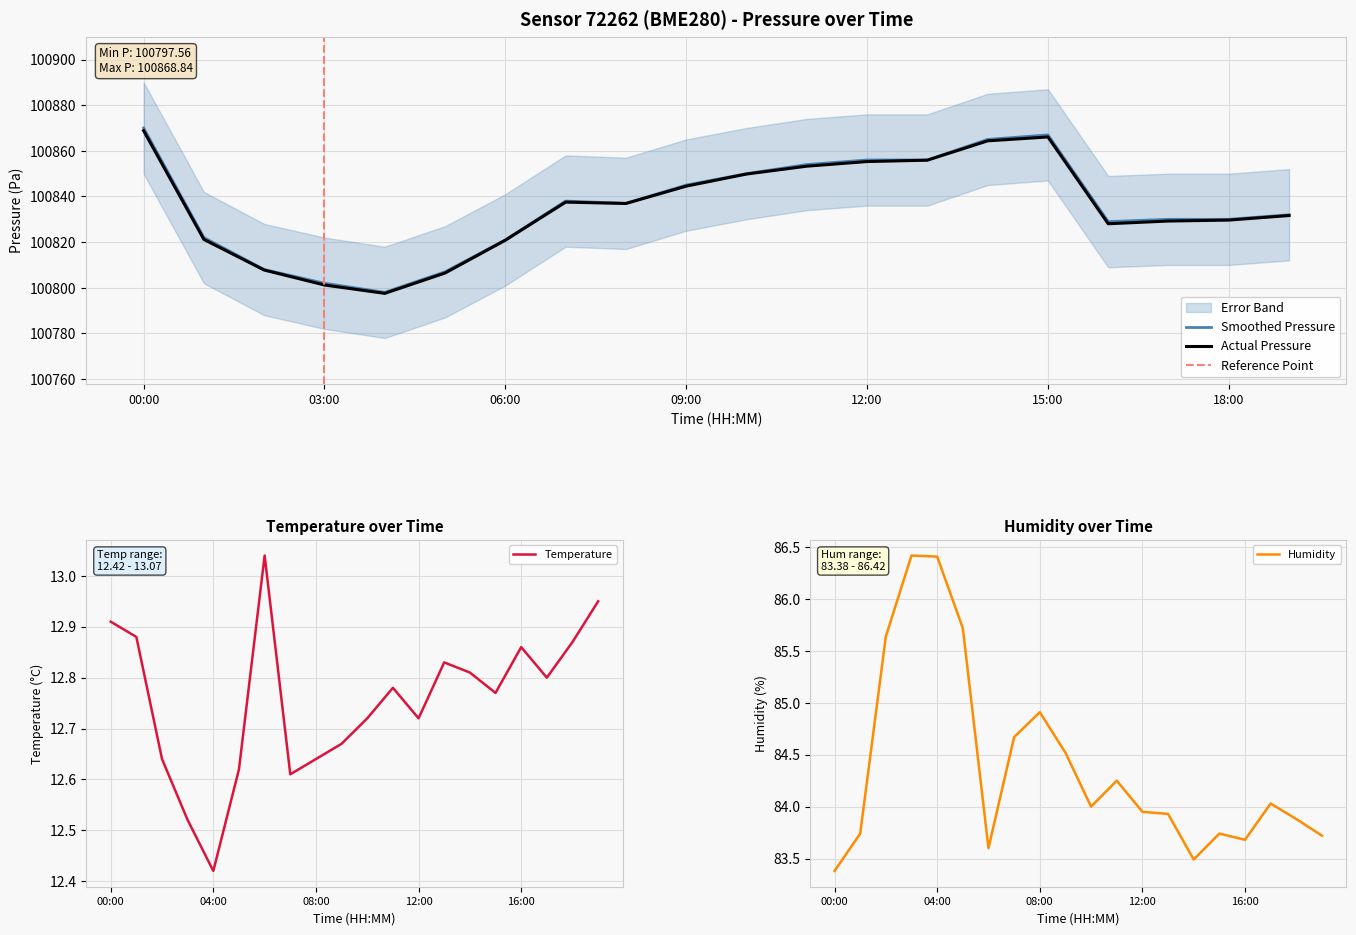

What is the label of the 10th point from the left?

09:00